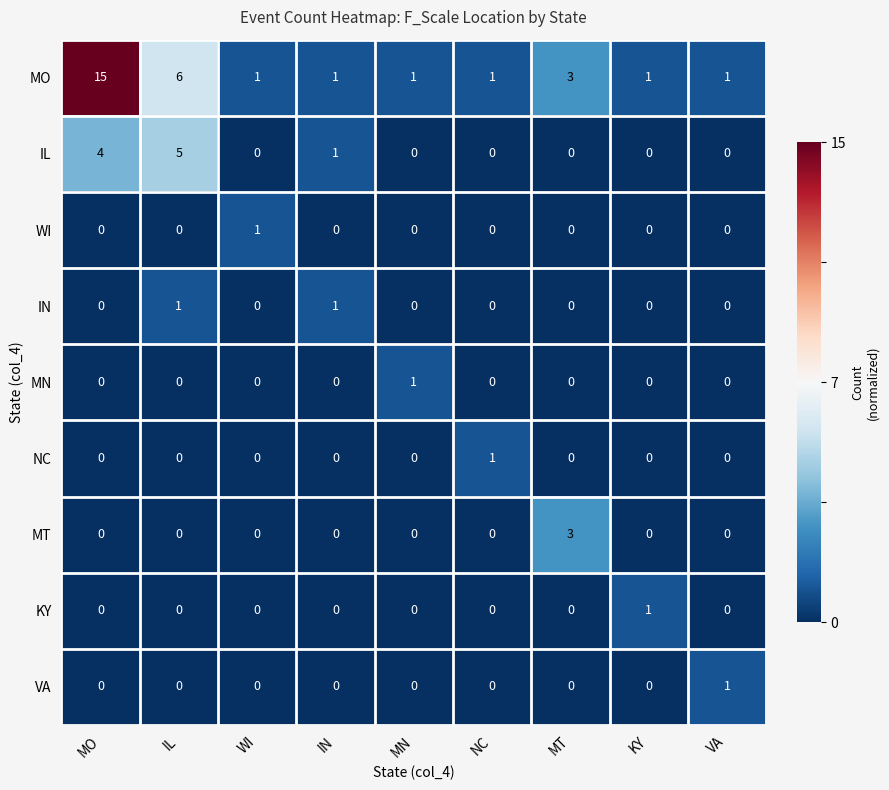

Is it true that VA equals 0 at NC?

True